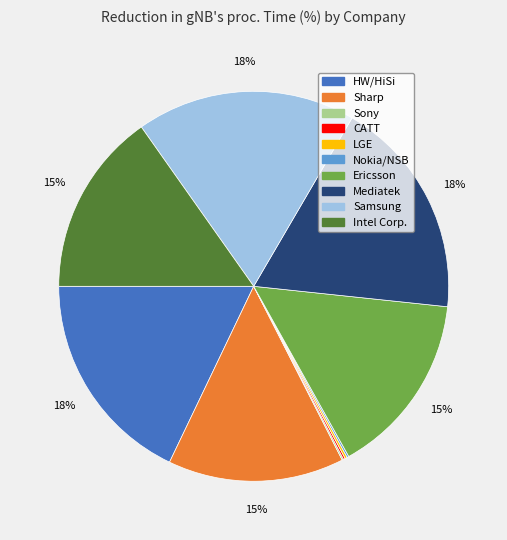

Is there any slice that represents more than half of the pie?

No